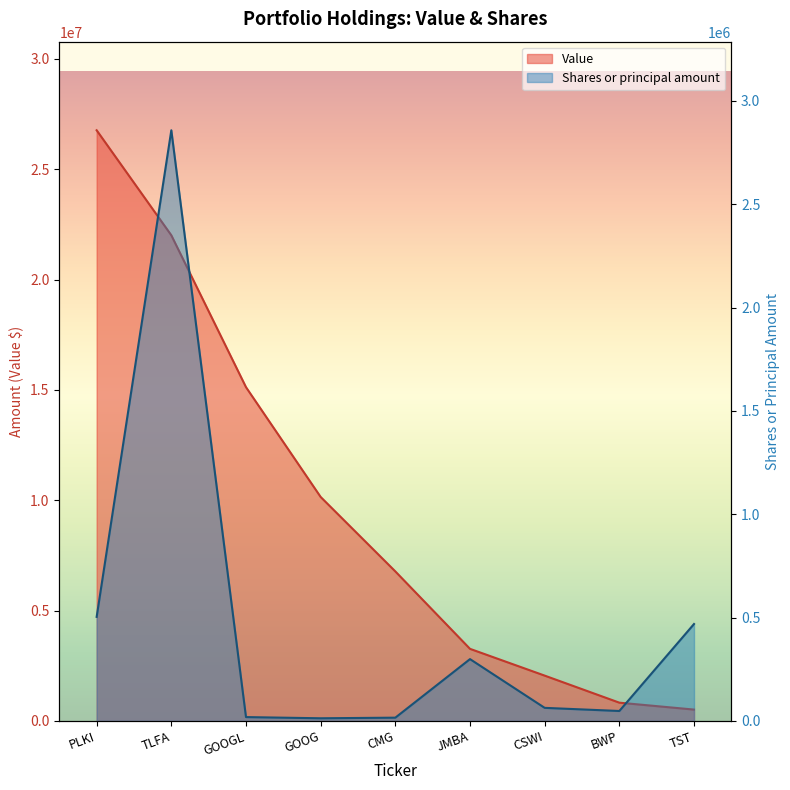

Does the chart display data point markers on the line(s)?

No